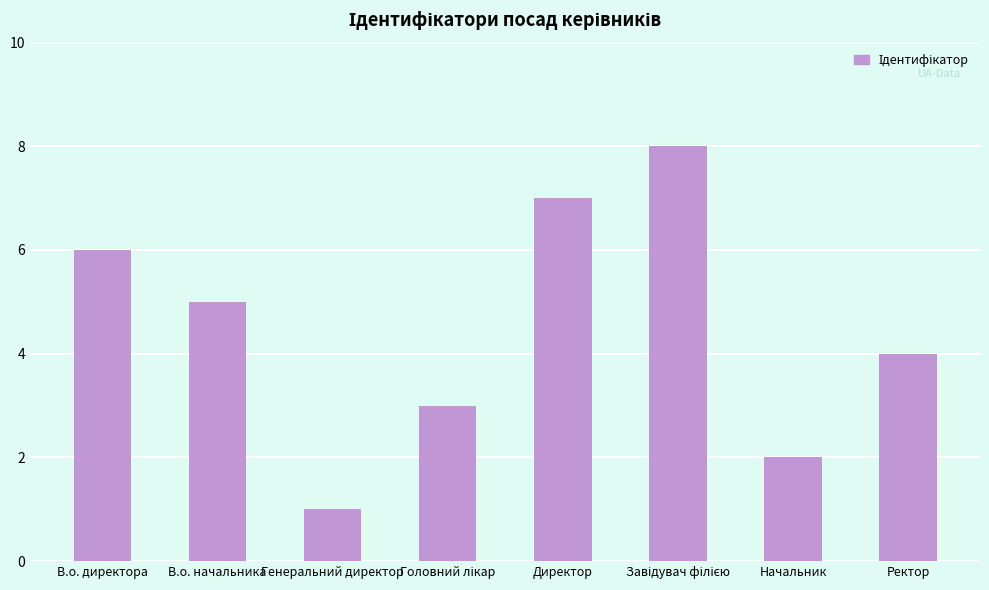

How many values are between 3 and 7?

5